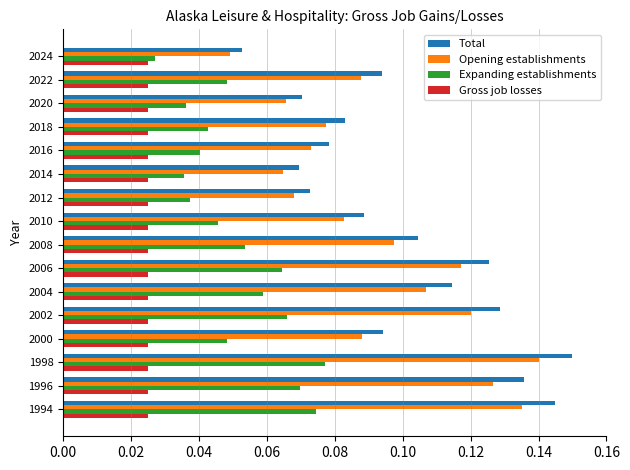

Which series has the largest total across all categories?

Total